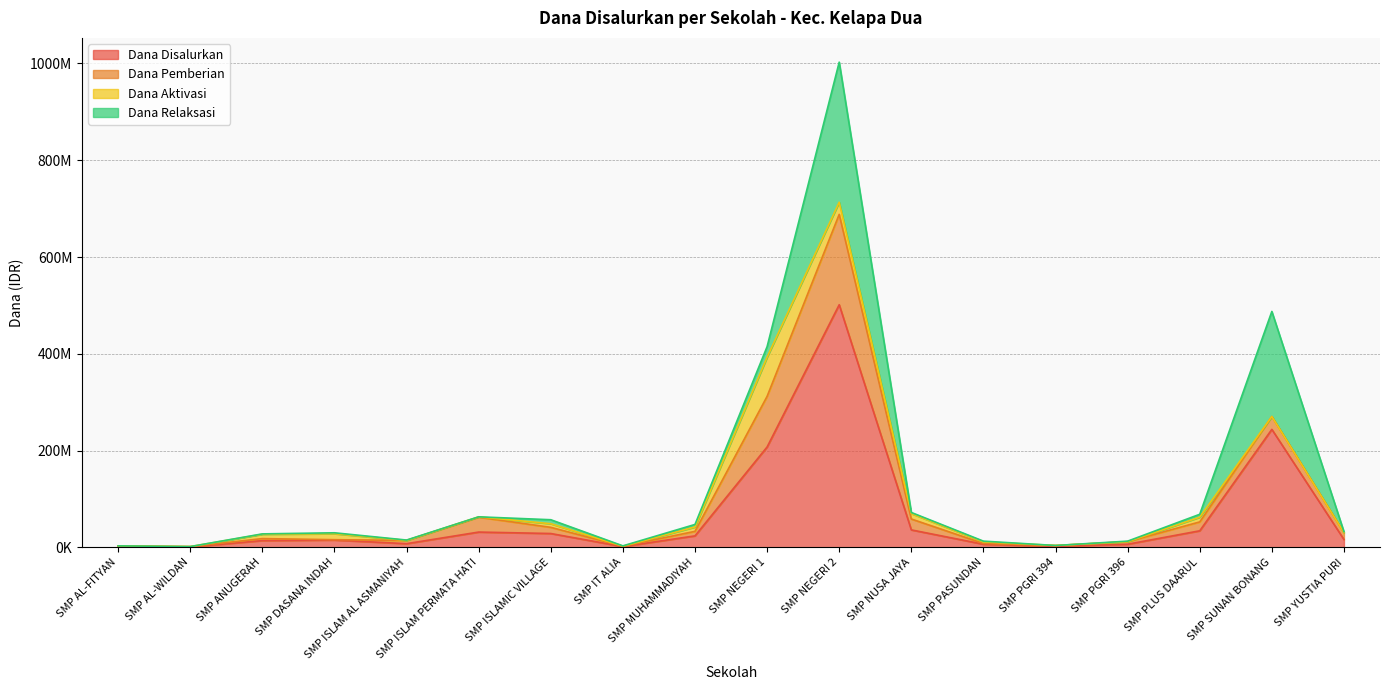

At how many categories does at least one series exceed 37575858?

3